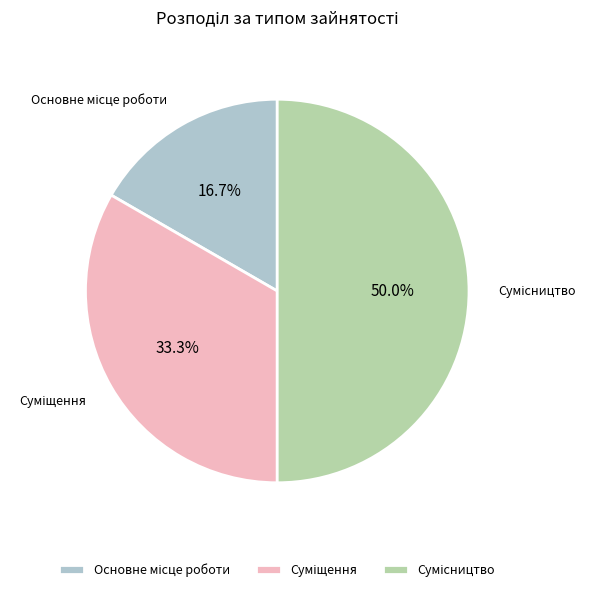

How many slices are in this pie chart?

3